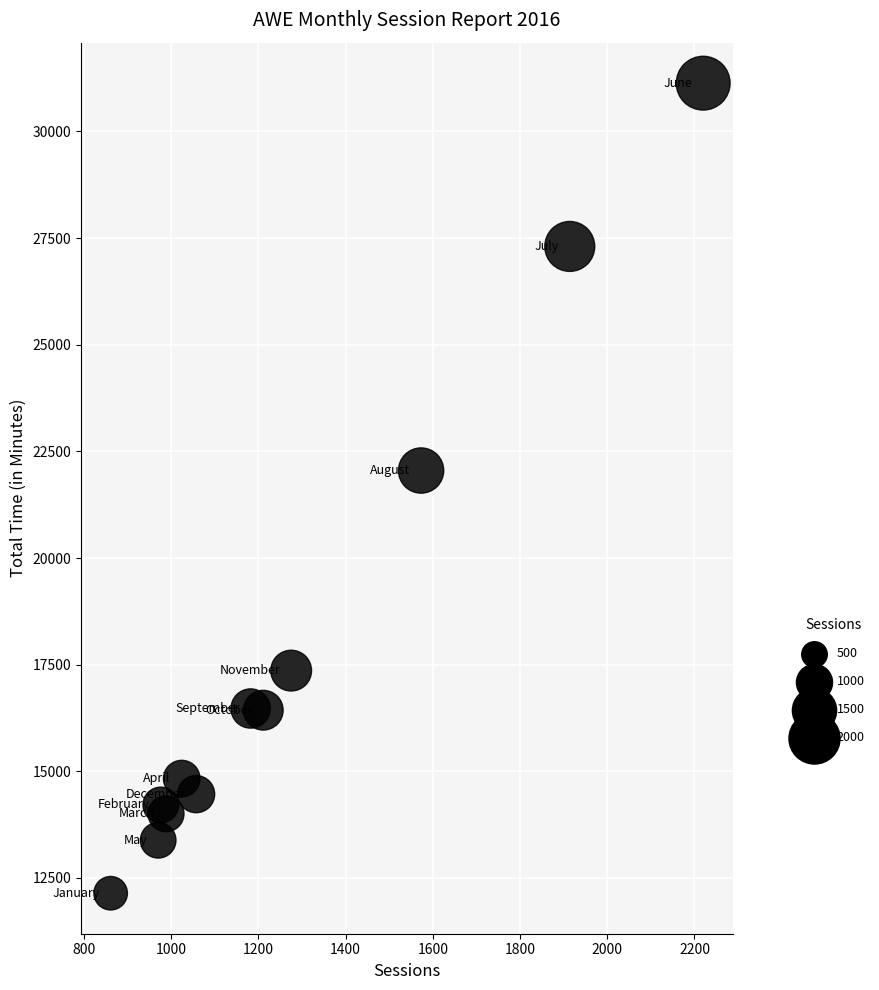

What Y value in the scatter plot is closest to 21637?

22051